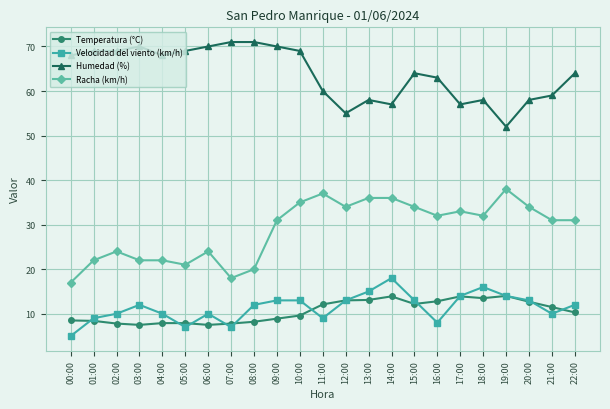

Rank the series by their maximum value, from lowest to highest.

Temperatura (°C), Velocidad del viento (km/h), Racha (km/h), Humedad (%)